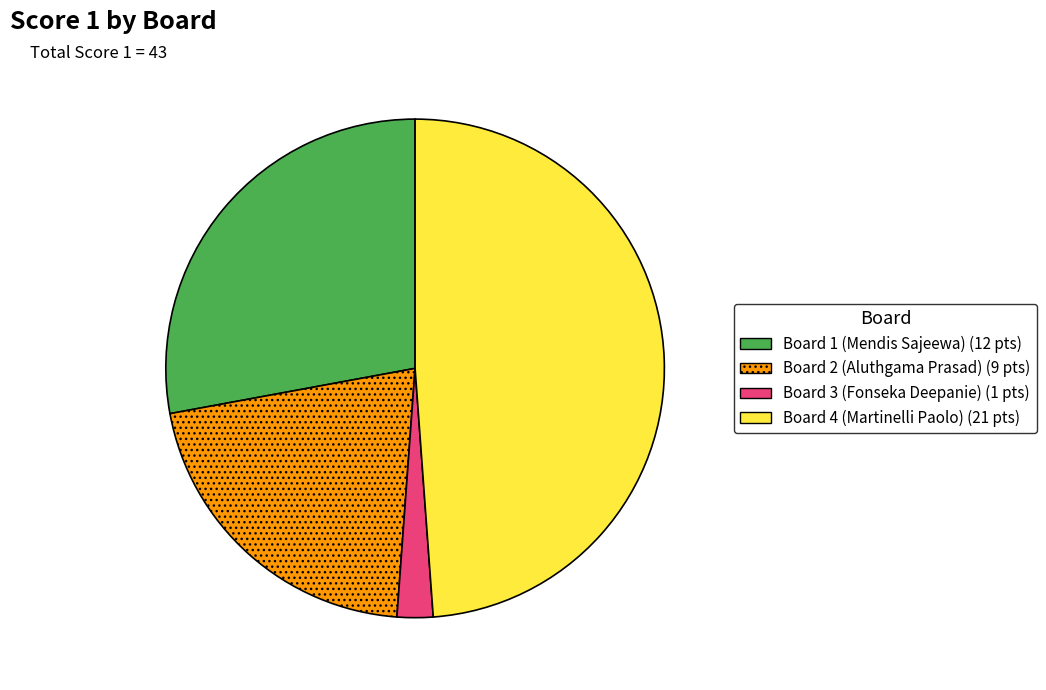

Is there any slice that represents more than half of the pie?

No